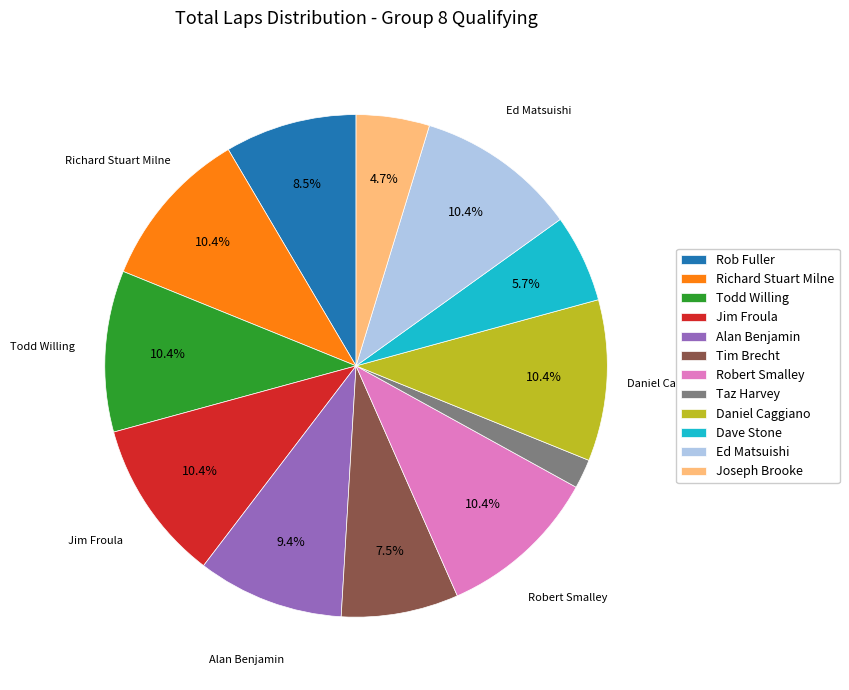

To the nearest percent, what is the average slice percentage?

8%